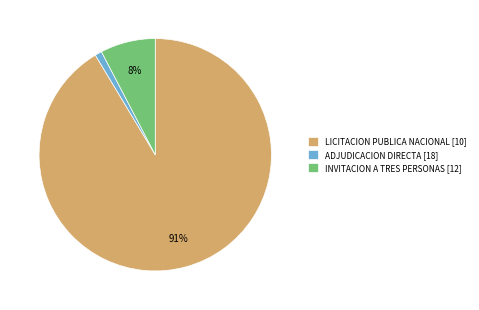

What is the largest slice in the pie chart?

LICITACION PUBLICA NACIONAL